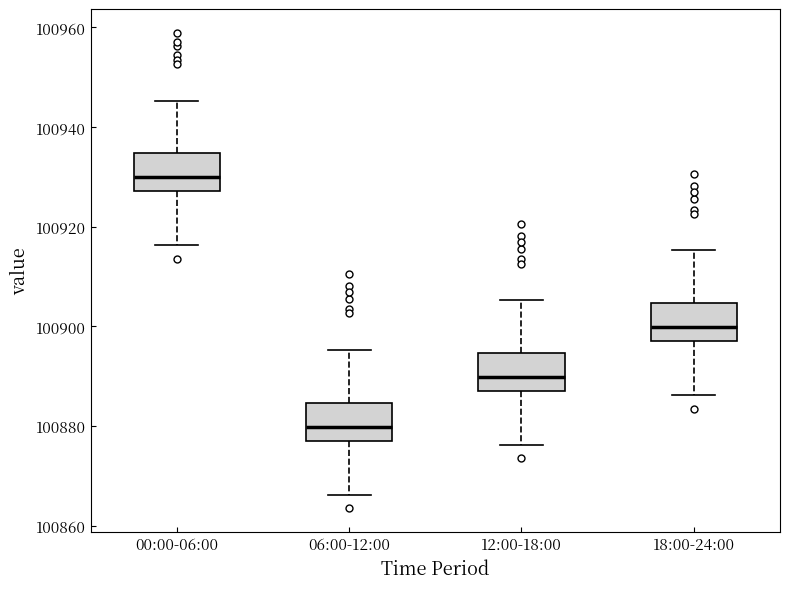

Where is the lower edge of the box for 12:00-18:00 on the y-axis? The values are not printed on the chart, so give them approximately, as read against the axis.

100888